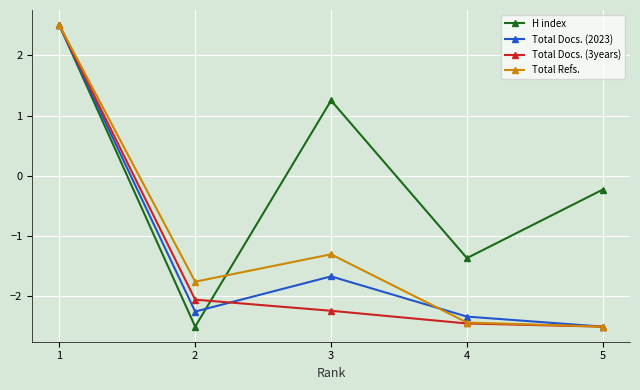

How many negative values does the Total Docs. (2023) series have?

4